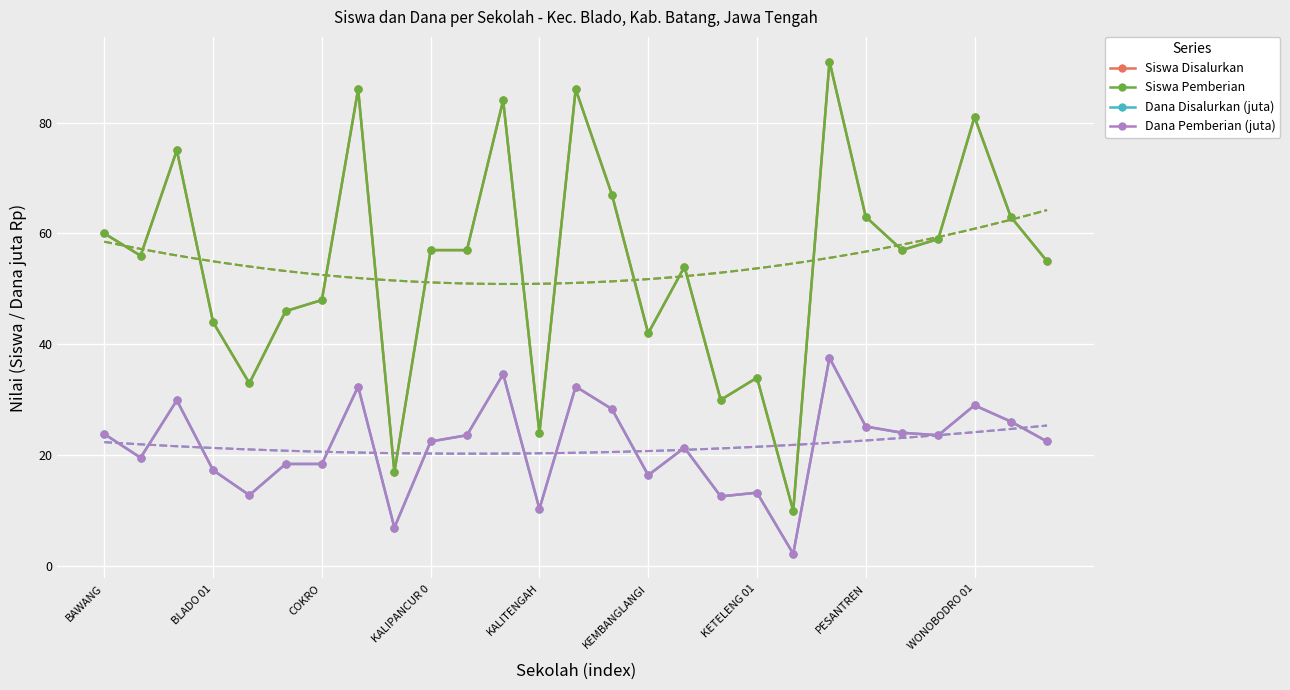

At how many categories does at least one series exceed 44?

19